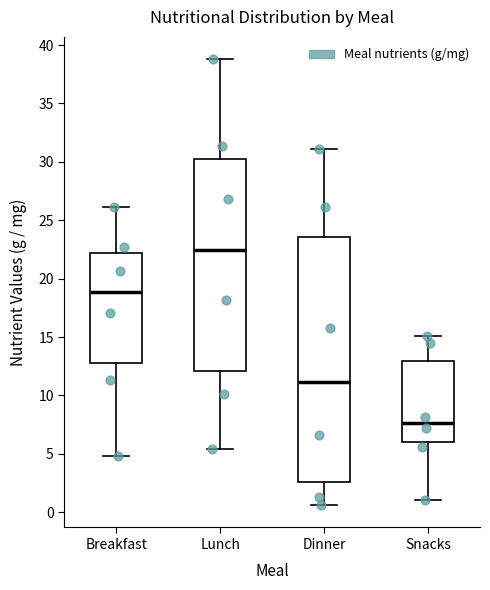

Which box is the tallest, from its lower edge to its upper edge?

Dinner